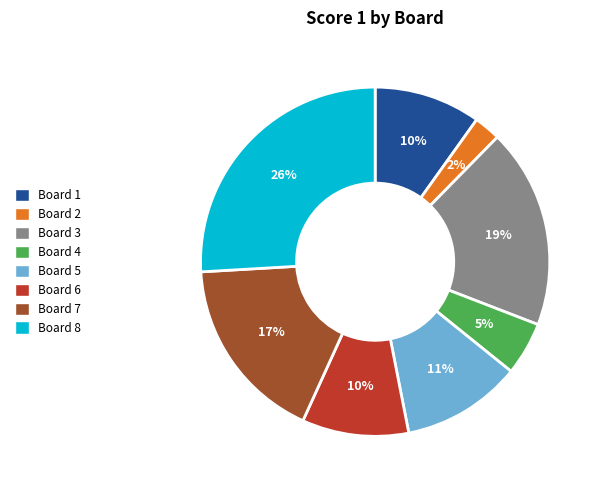

What is the smallest slice in the pie chart?

Board 2